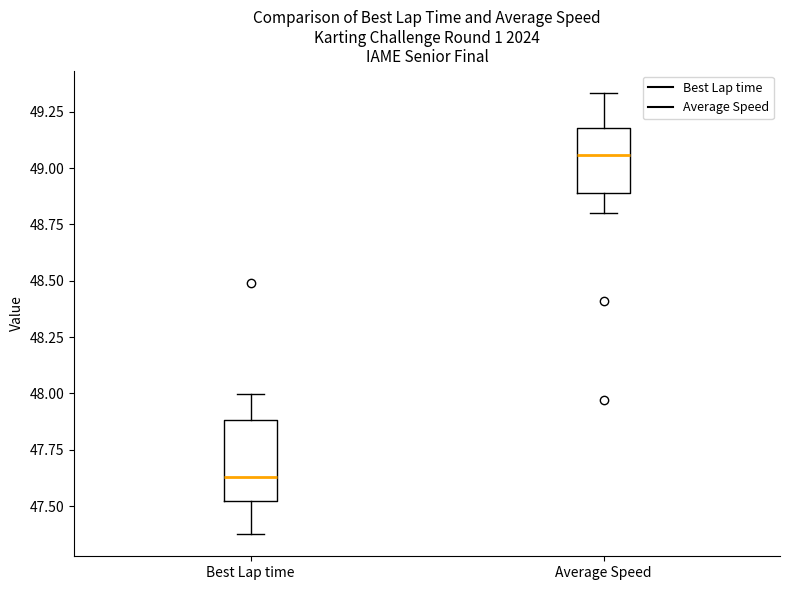

Where does the upper whisker of the box for Best Lap time end on the y-axis? The values are not printed on the chart, so give them approximately, as read against the axis.

48.00